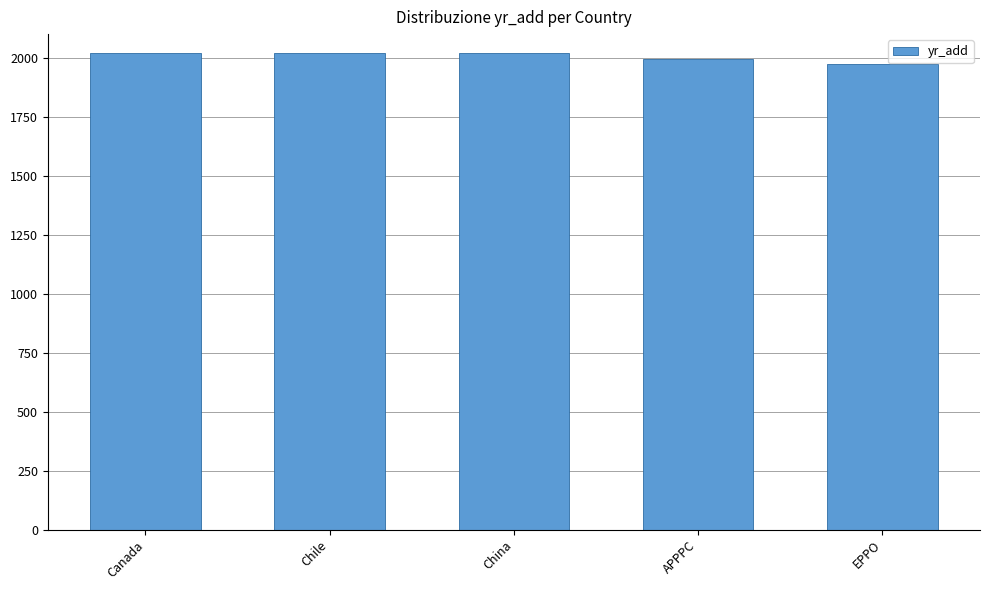

Are the bars grouped side by side (vs. stacked)?

No